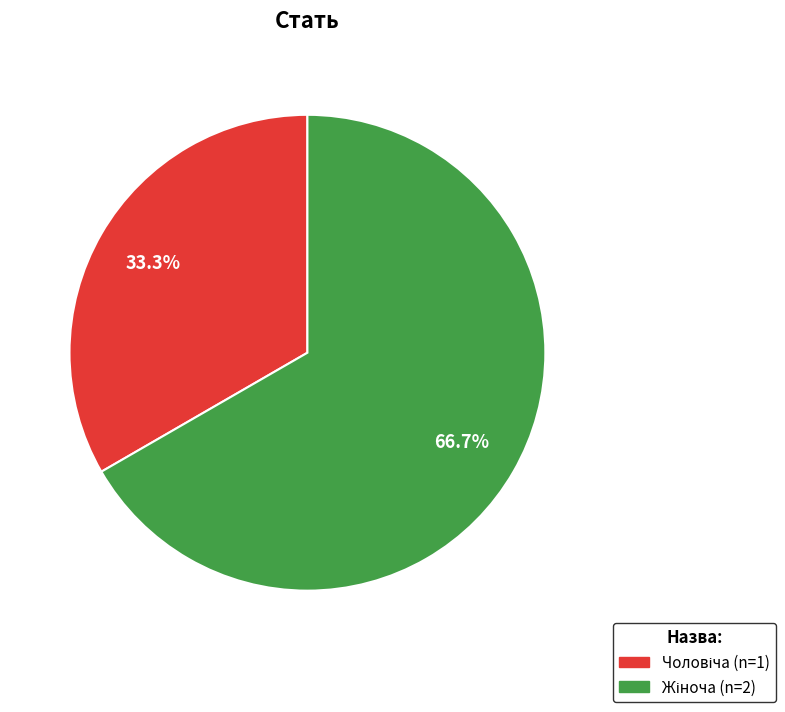

Does any single category account for the majority?

Yes